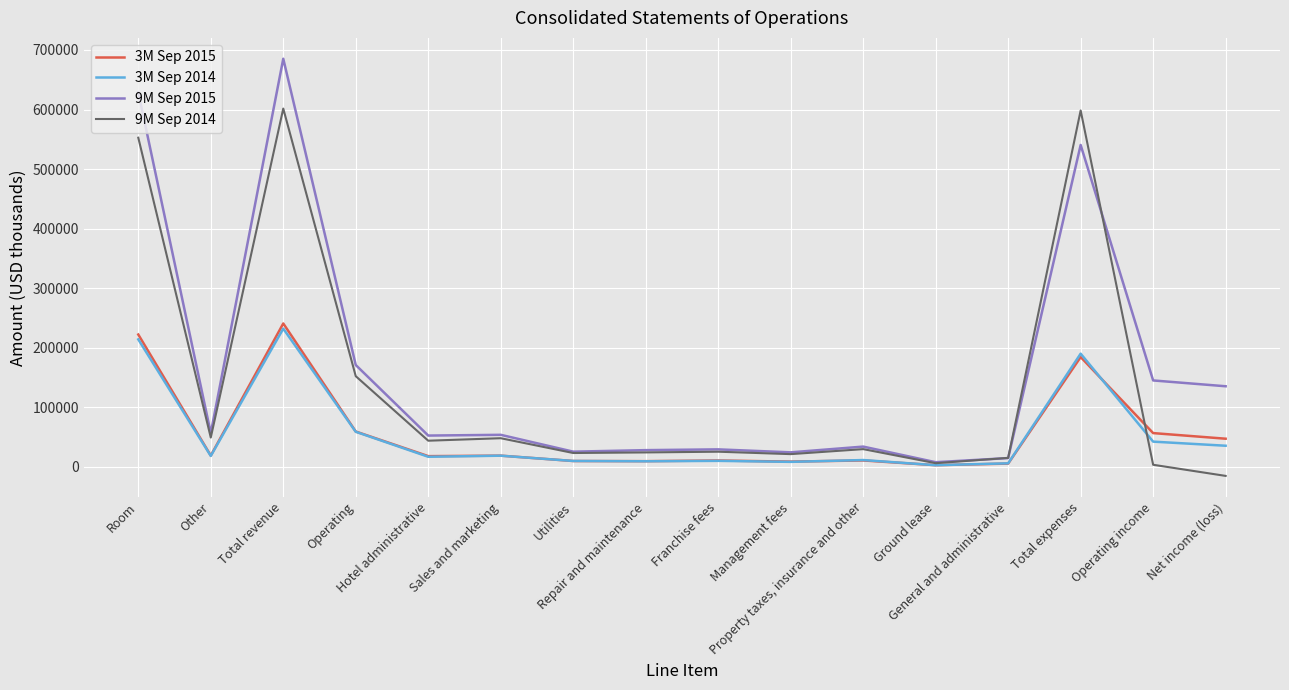

Which series has the largest total across all categories?

9M Sep 2015